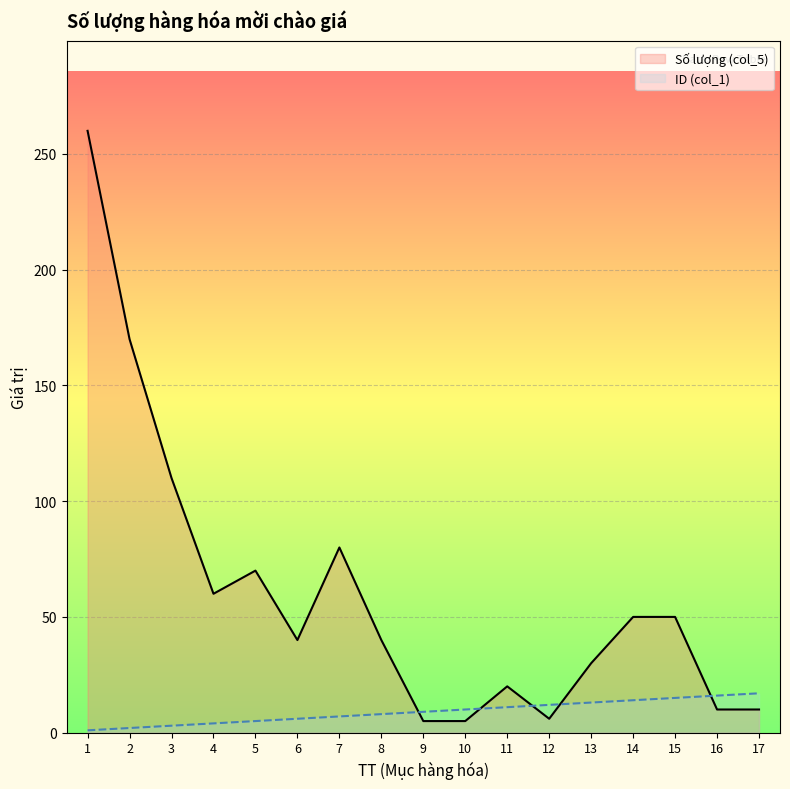

What is the spread (max minus min) of values at 7?

73